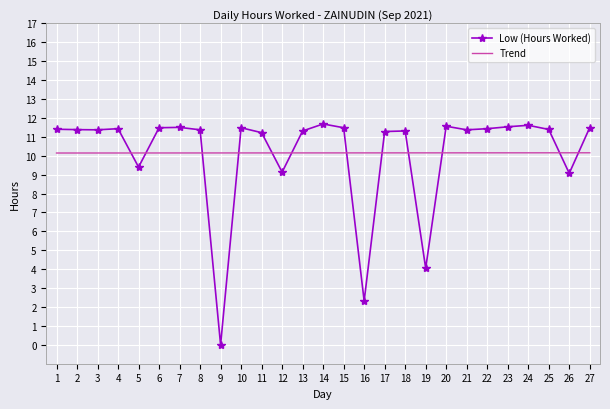

What is the approximate value of Trend at 21?

10.2